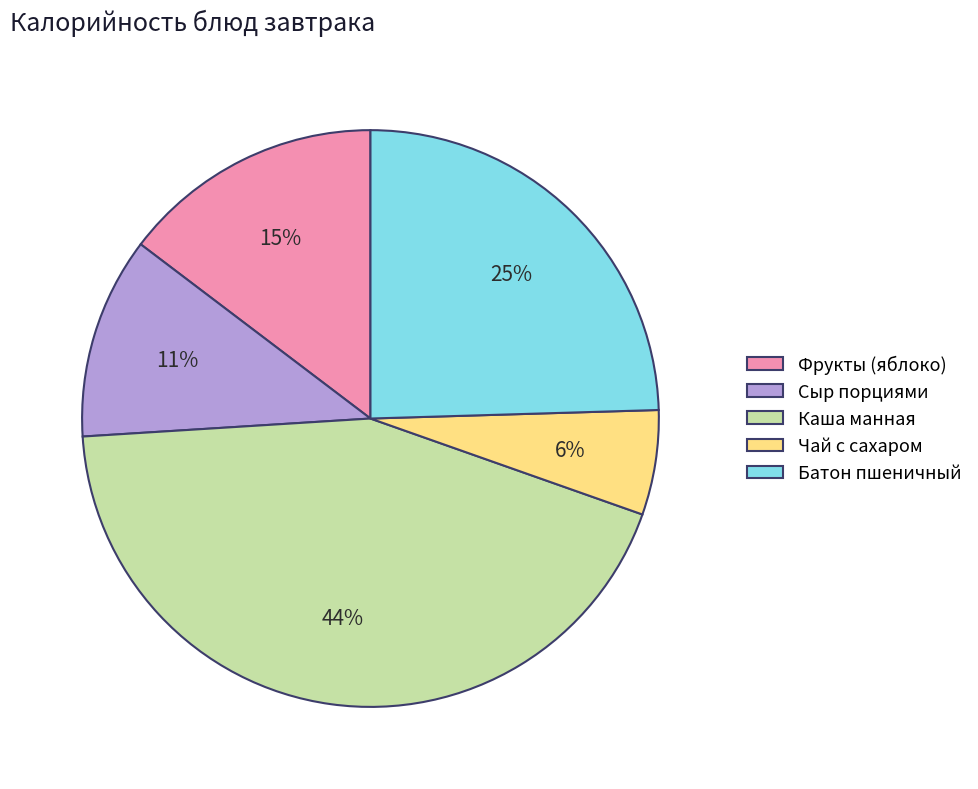

Which has a higher value, Чай с сахаром or Сыр порциями?

Сыр порциями